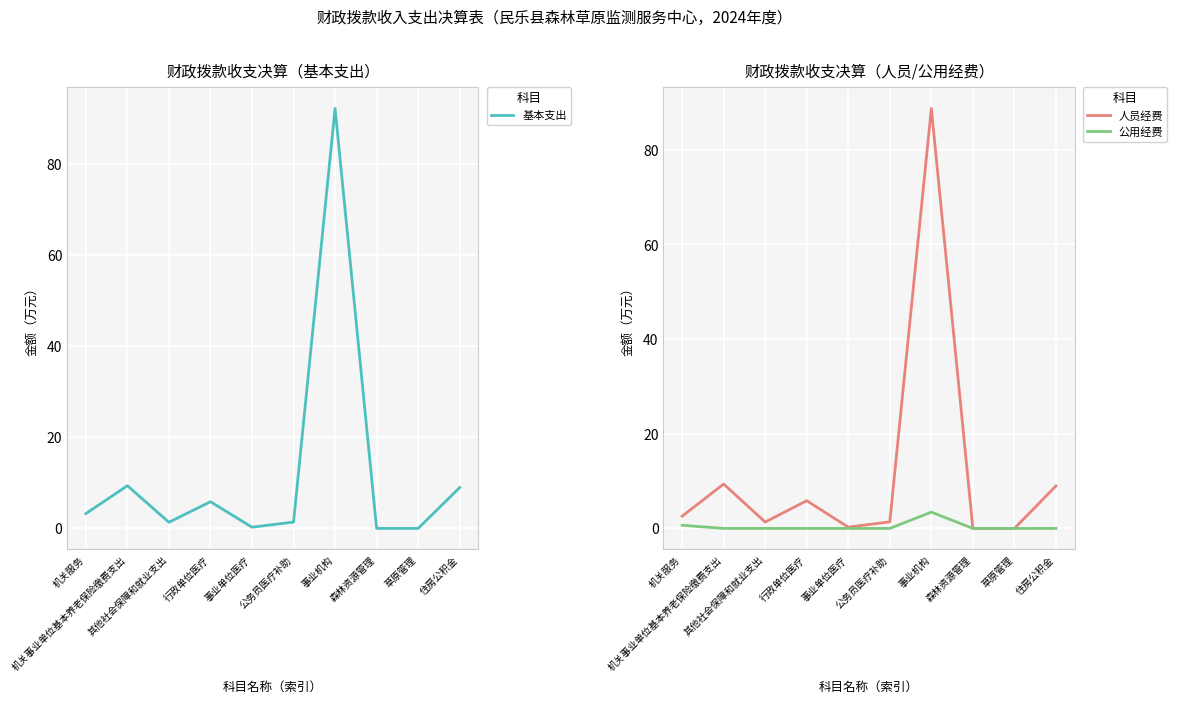

What is the label of the 5th point from the left?

事业单位医疗